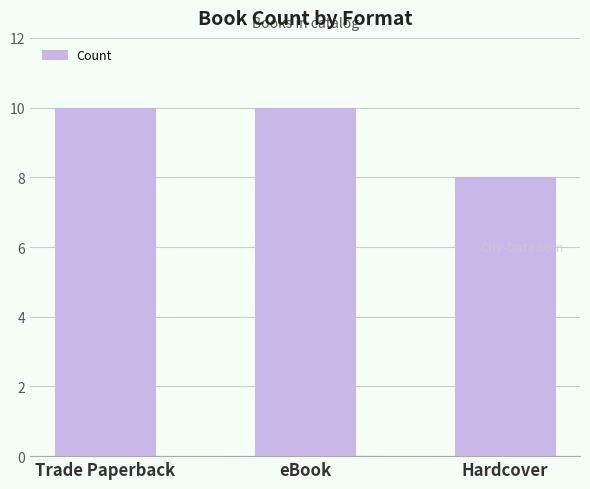

True or false: the data shows 14 at Trade Paperback.

False